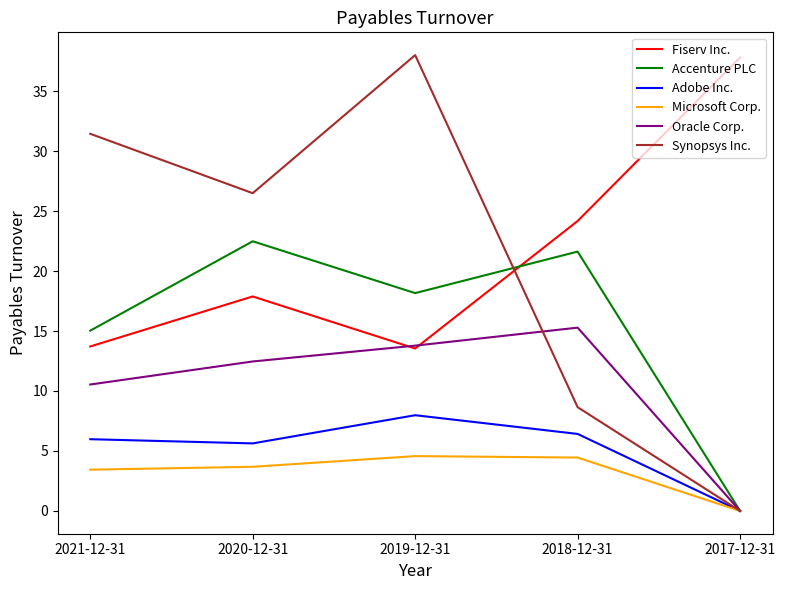

What is the difference between the maximum and second lowest values in the Microsoft Corp. series?

1.1